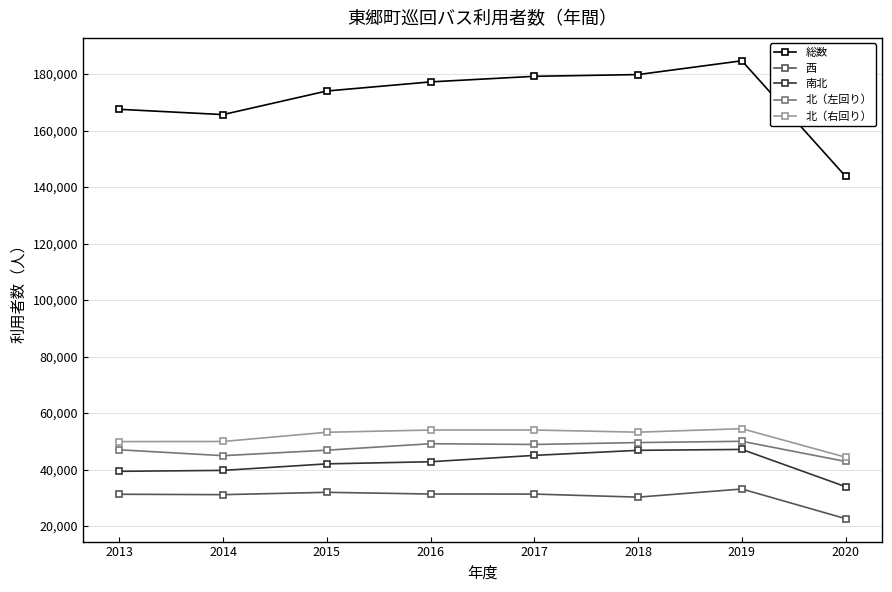

What is the value of the 北（右回り） point at the 7th from the left?

54459